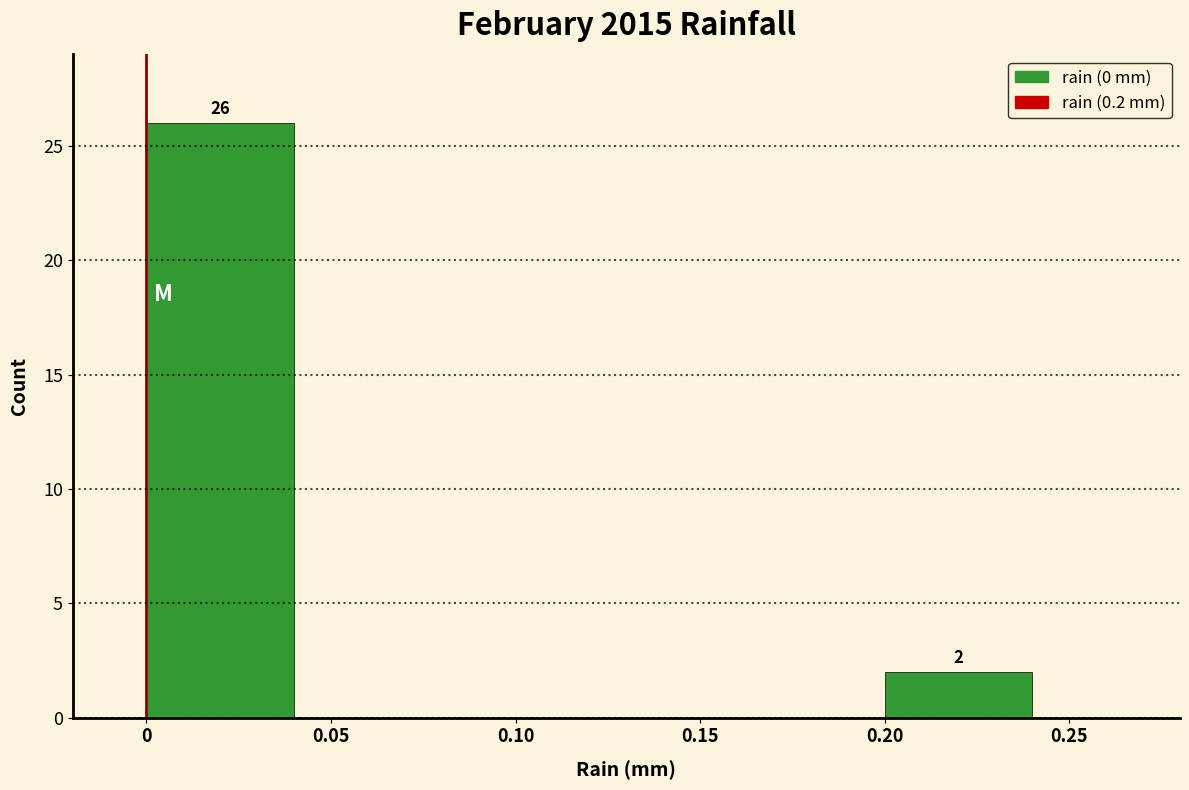

Over which range of the x-axis is the bar tallest?

0 to 0.05